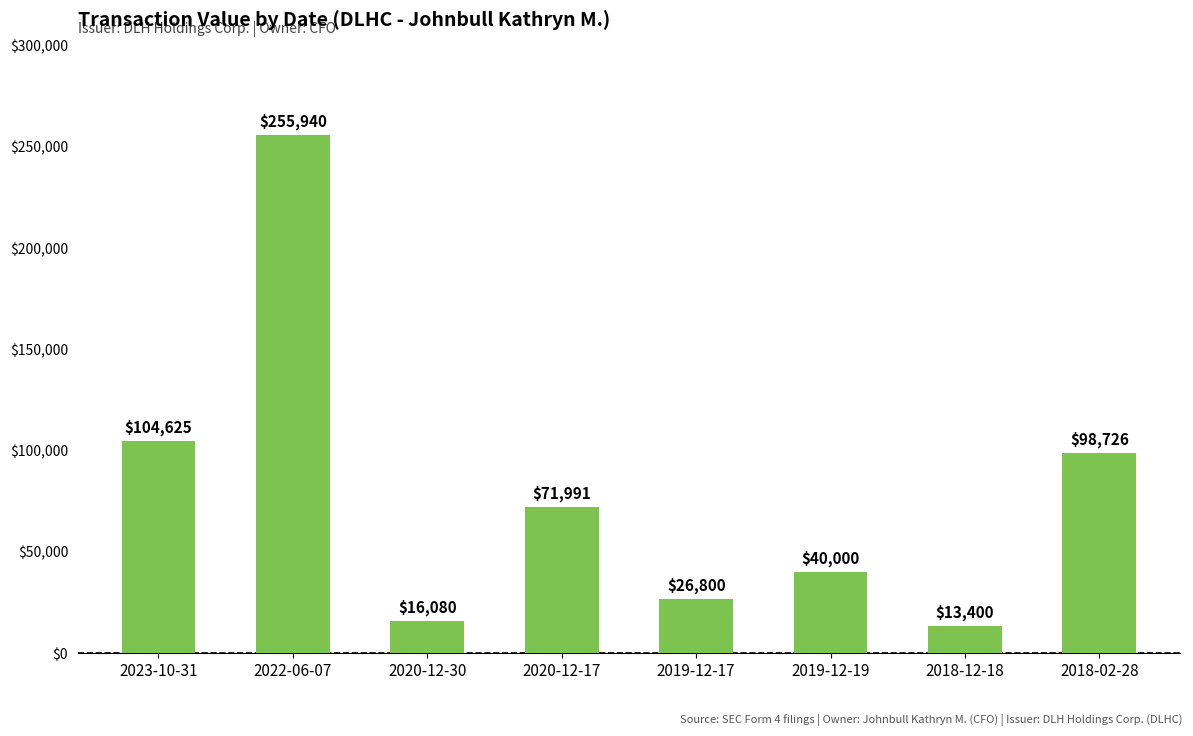

Reading left to right, list all the values displayed in this chart.

104625	255940	16080	71991	26800	40000	13400	98726